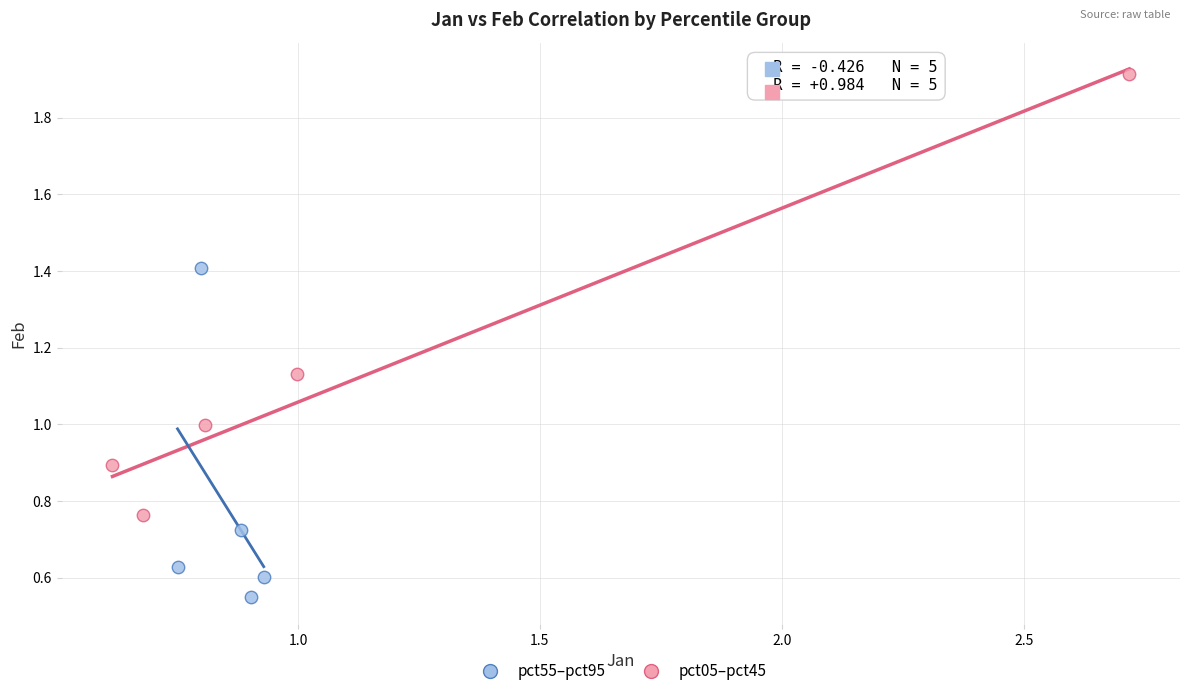

Which series contains the highest Y value?

pct05–pct45